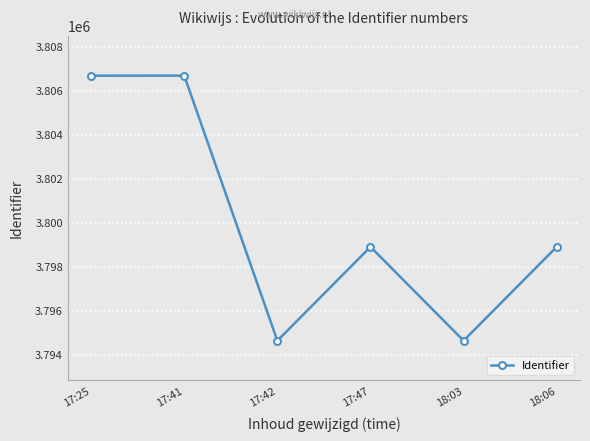

What position from the left is 17:47?

4